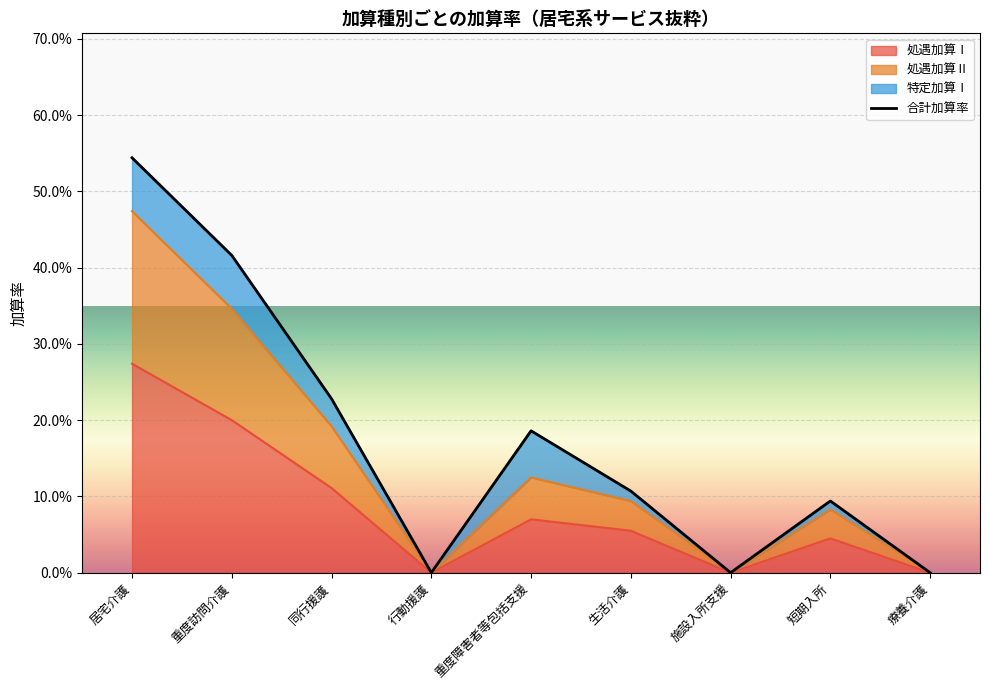

At which label is the value closest to 0?

行動援護